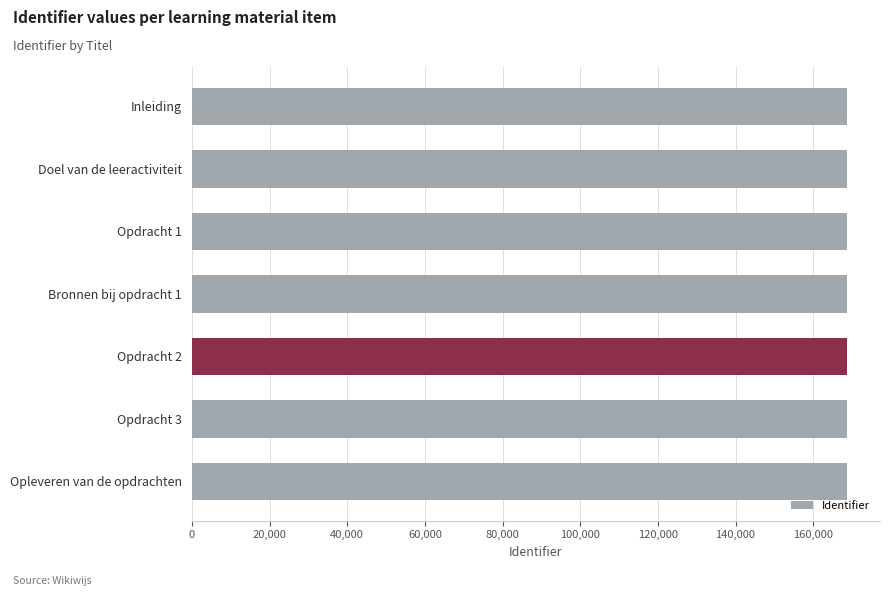

What is the label of the 6th bar from the bottom?

Doel van de leeractiviteit